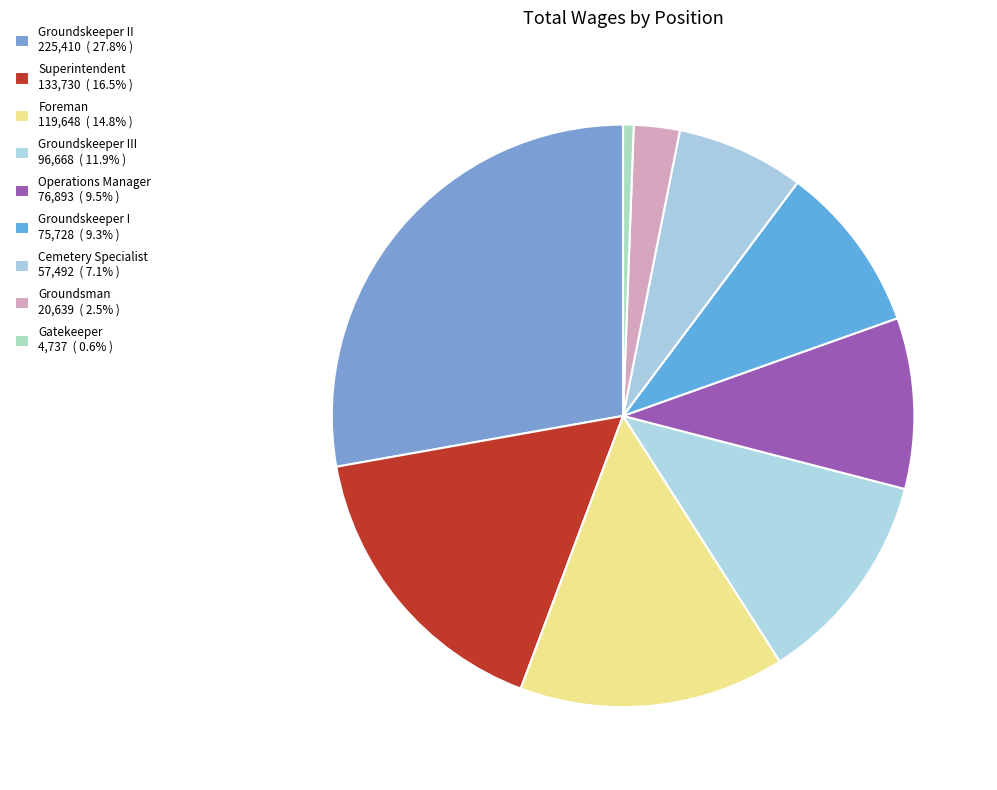

How many slices are in this pie chart?

9